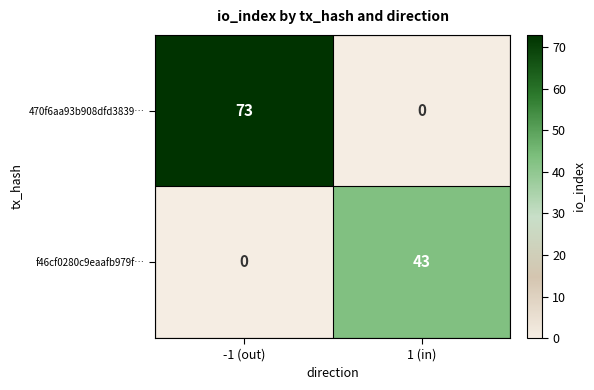

List the series in order of their peak value, highest first.

470f6aa93b908dfd3839…, f46cf0280c9eaafb979f…